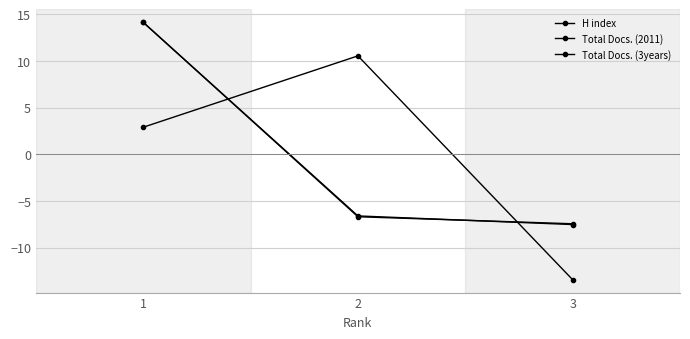

Reading left to right, transcribe all the data shown in this chart.

H index: 2.9	10.5	-13.4
Total Docs. (2011): 14.1	-6.6	-7.5
Total Docs. (3years): 14.1	-6.7	-7.4